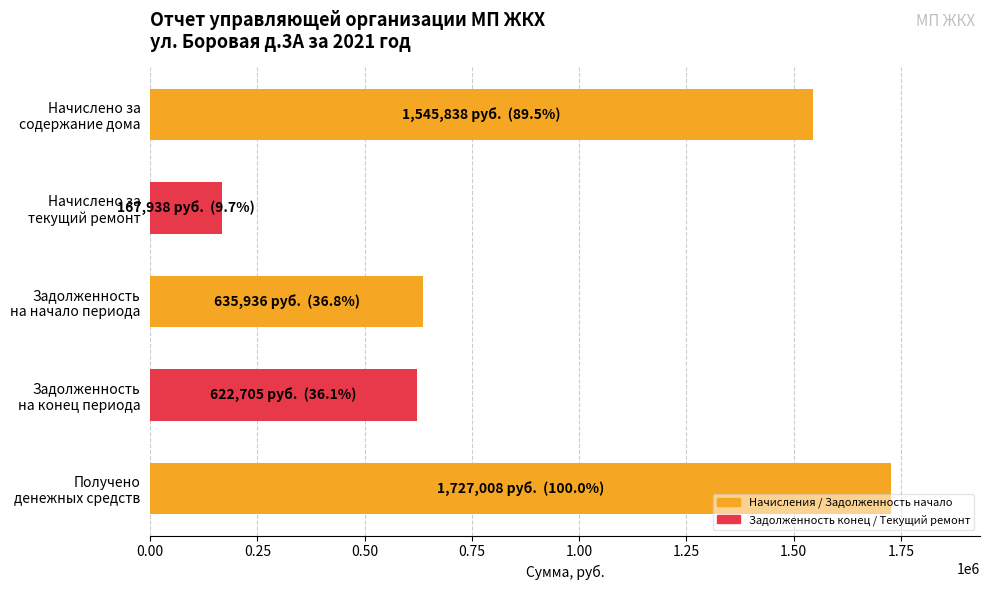

What is the average value?

939884.9